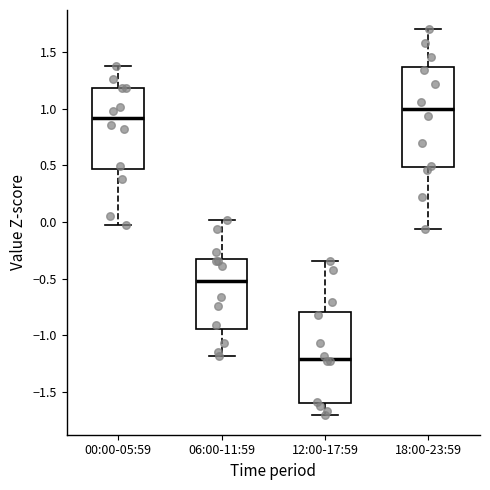

Where does the lower whisker of the box for 12:00-17:59 end on the y-axis? The values are not printed on the chart, so give them approximately, as read against the axis.

-1.70